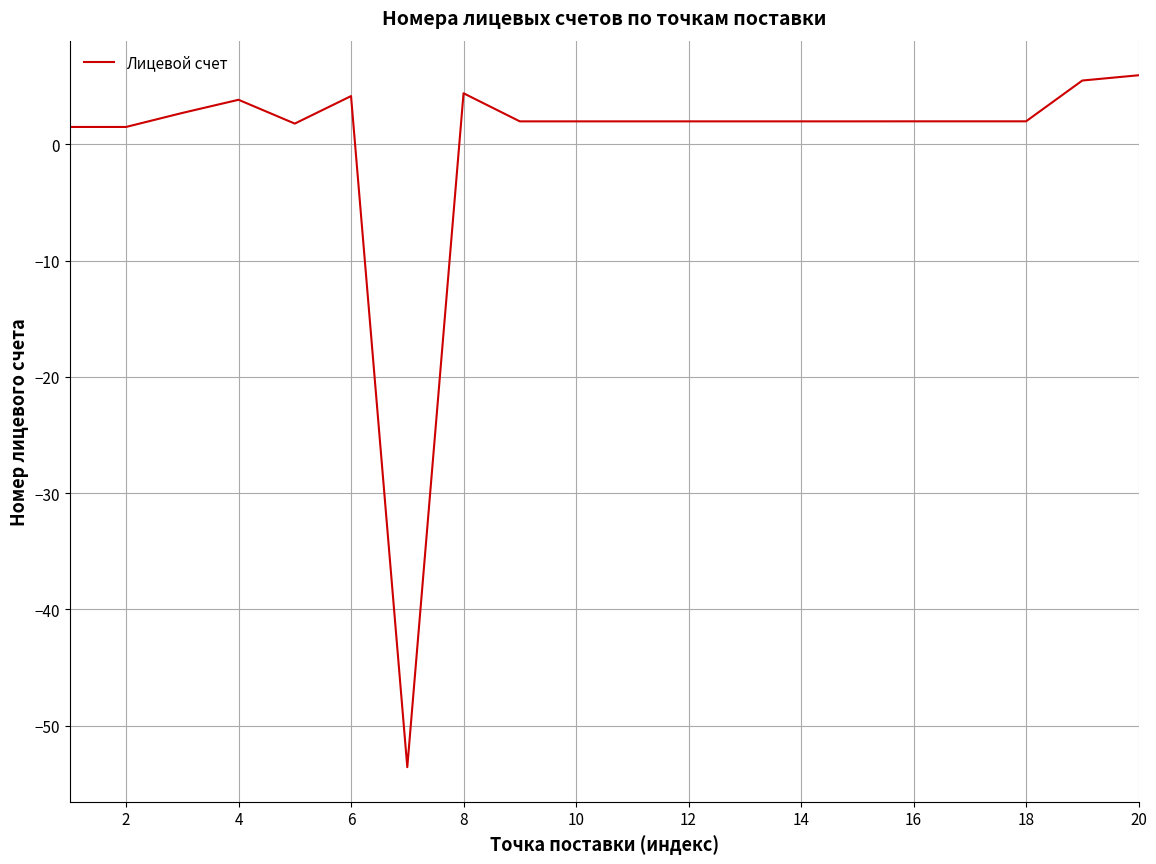

What is the minimum value shown in the chart?

-53.6